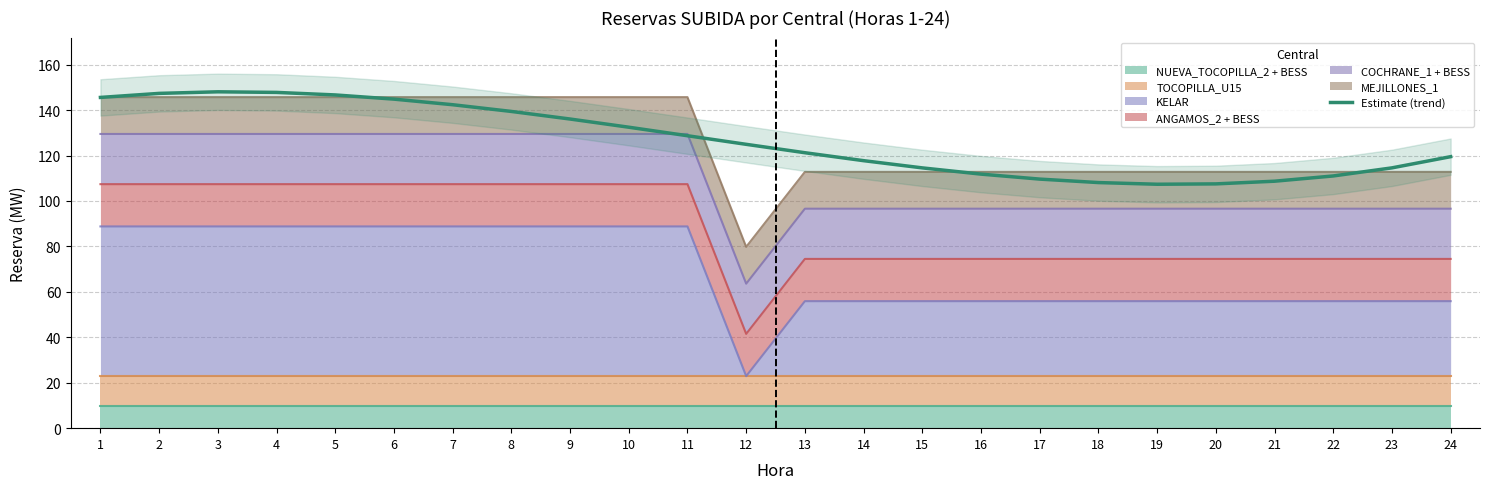

What is the sum of all values?

3036.1